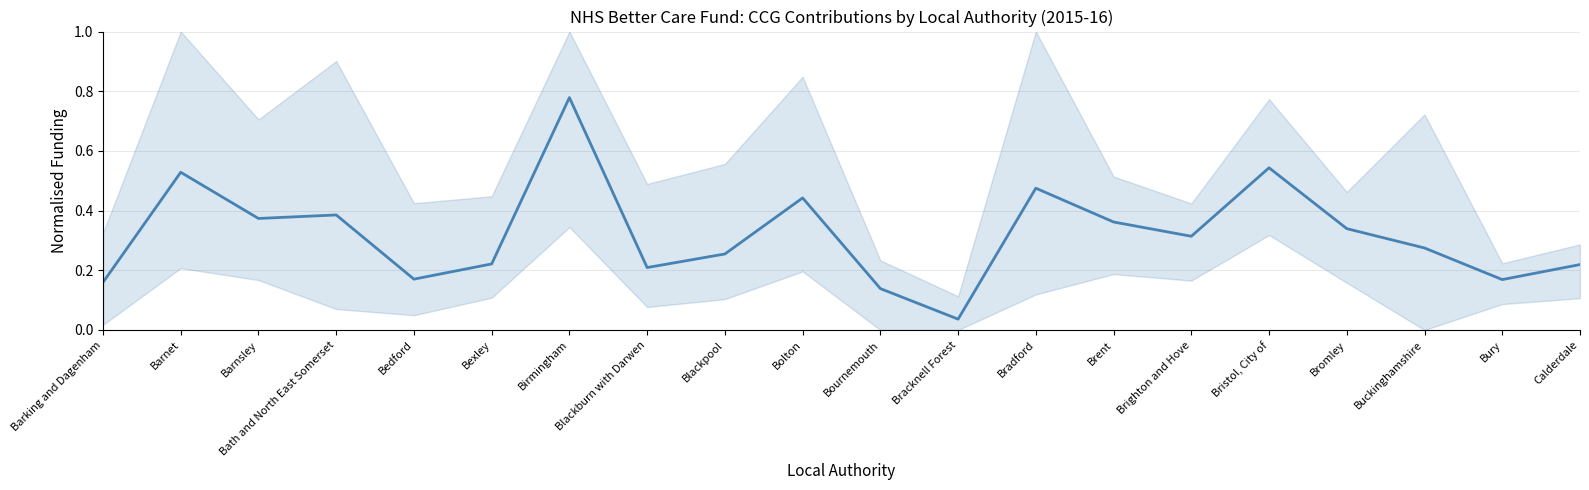

What is the change in value from Bradford to Brighton and Hove?

-0.2